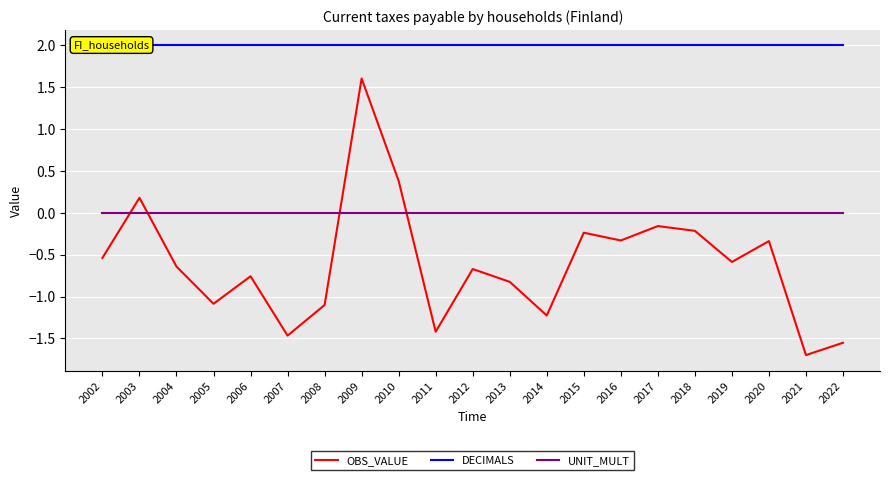

What is the difference between the highest and lowest values at 2018?

2.2